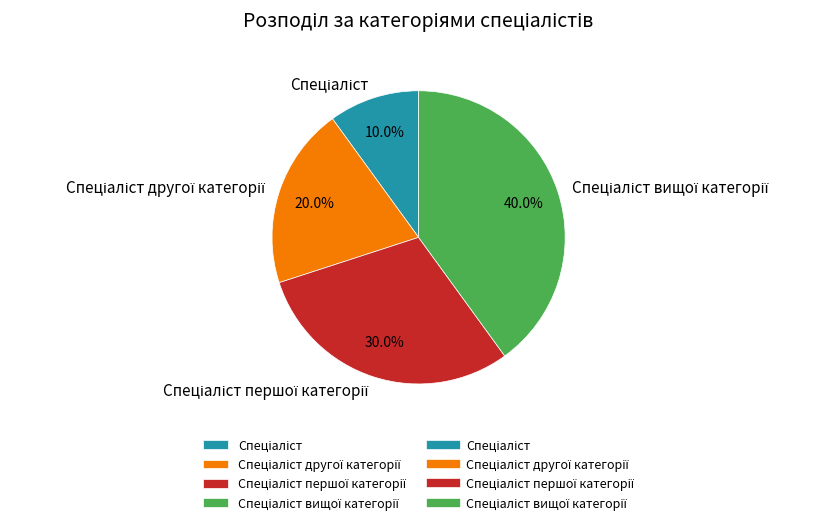

Is there a majority slice in this chart?

No